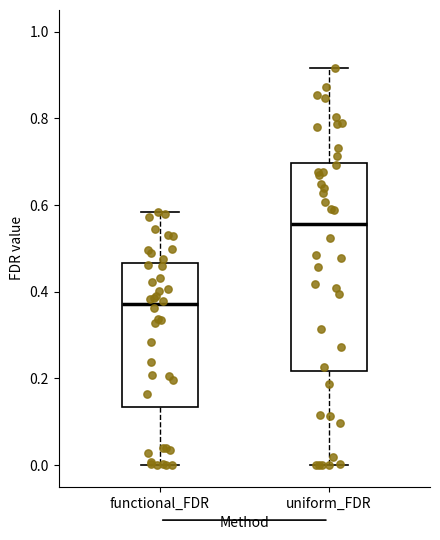

Reading left to right, read every box against the y-axis: the position of its median line, the range the box covers, and the ends of its whiskers. The values are not printed on the chart, so give them approximately, as read against the axis.

functional_FDR: median 0.38, box 0.14 to 0.46, whiskers 0.00 to 0.58
uniform_FDR: median 0.56, box 0.22 to 0.70, whiskers 0.00 to 0.92